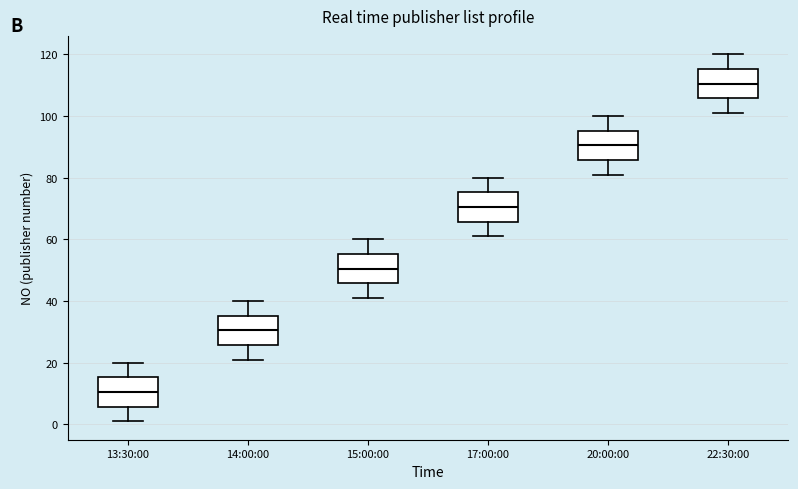

Reading left to right, read every box against the y-axis: the position of its median line, the range the box covers, and the ends of its whiskers. The values are not printed on the chart, so give them approximately, as read against the axis.

13:30:00: median 10, box 6 to 16, whiskers 2 to 20
14:00:00: median 30, box 26 to 36, whiskers 22 to 40
15:00:00: median 50, box 46 to 56, whiskers 42 to 60
17:00:00: median 70, box 66 to 76, whiskers 62 to 80
20:00:00: median 90, box 86 to 96, whiskers 82 to 100
22:30:00: median 110, box 106 to 116, whiskers 102 to 120